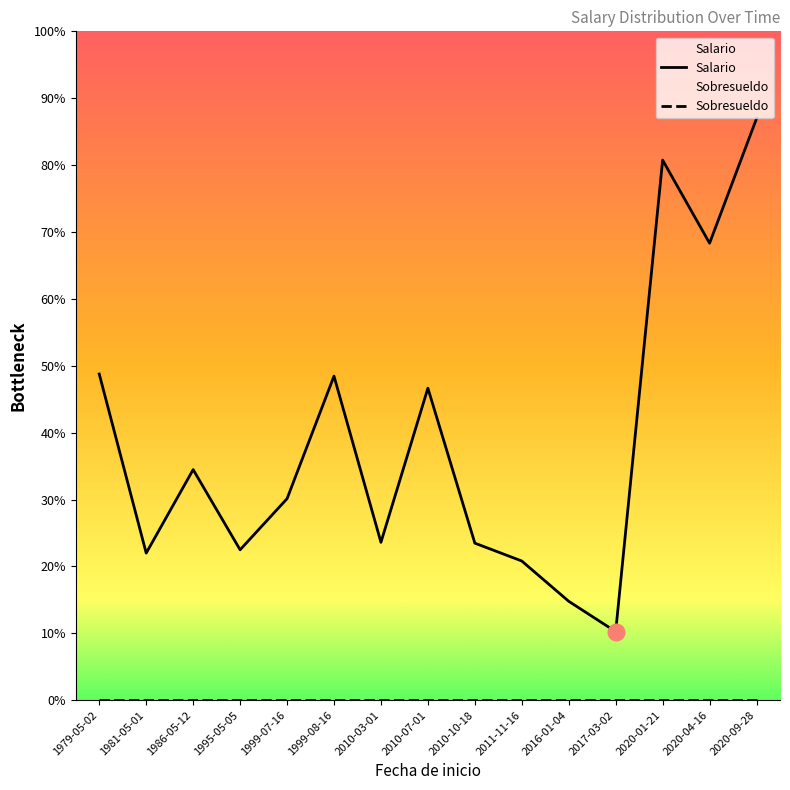

In Salario, how many points are lower than both neighbors (excluding endpoints)?

5